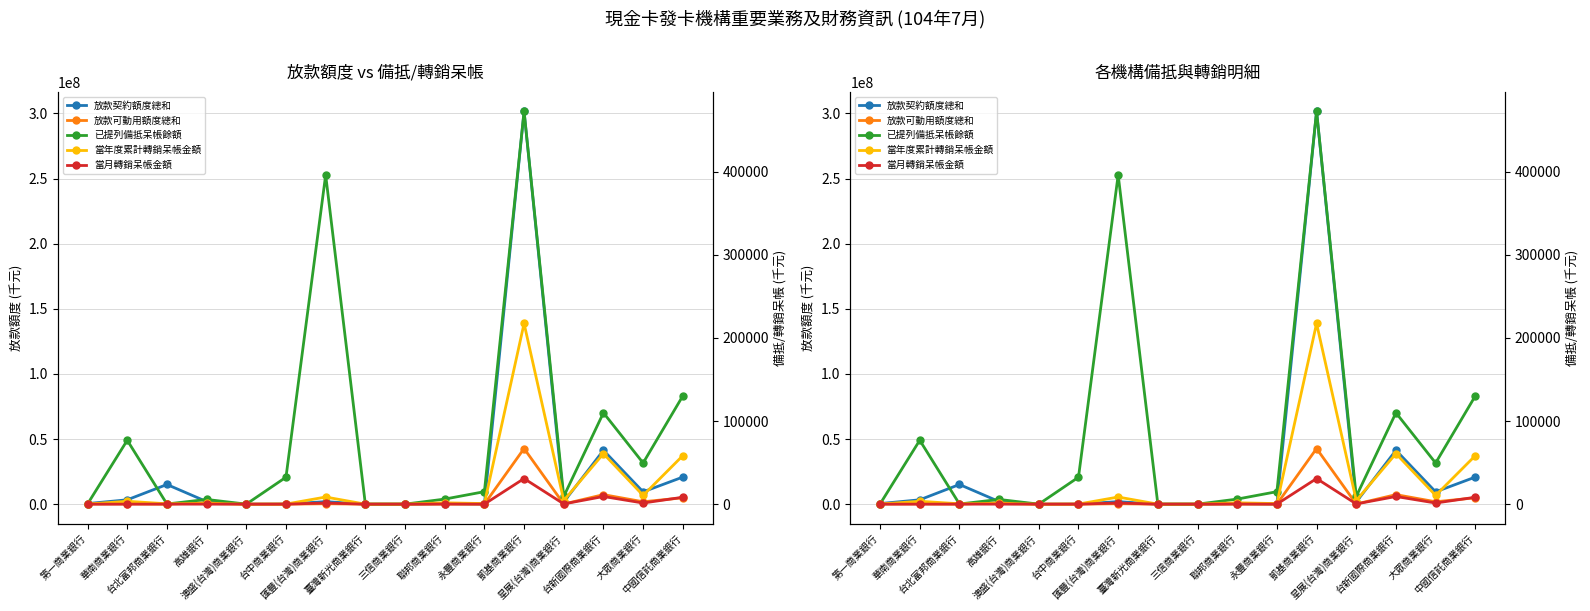

Reading left to right, transcribe all the data shown in this chart.

放款契約額度總和: 440333	3340070	15089852	1974995	3090	85525	1918267	4504	4410	385034	98349	301576973	1653715	41352340	9438300	20789701
放款可動用額度總和: 85893	243129	965	1130865	0	0	309496	0	2810	67829	42515	42703381	110067	7308691	1832382	4882409
已提列備抵呆帳餘額: 233	76863	181	5676	8	32419	396115	0	14	6096	15027	472655	9315	109939	49531	130211
當年度累計轉銷呆帳金額: 97	3471	451	819	1	117	8573	18	46	1616	704	217442	4393	60784	10535	58367
當月轉銷呆帳金額: 0	0	66	0	0	0	1370	0	0	173	49	30807	277	9215	1359	8308